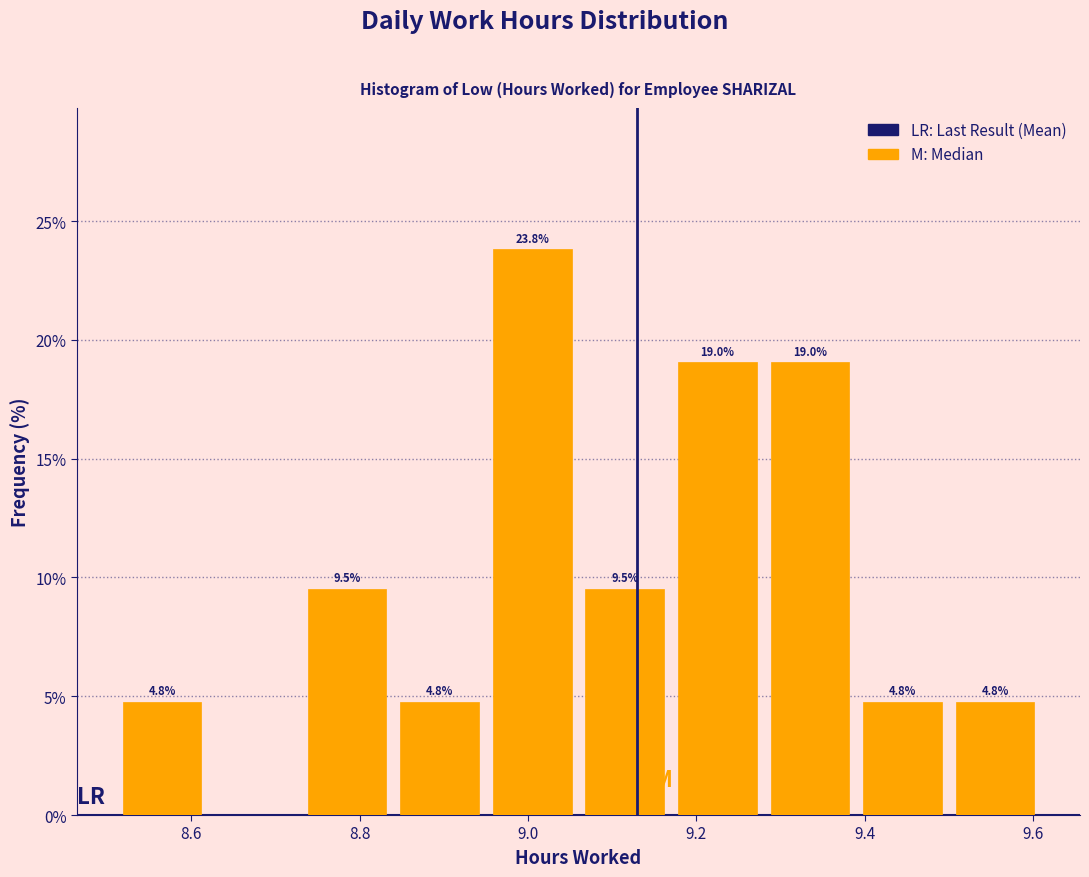

Over which range of the x-axis is the bar tallest?

8.95 to 9.06